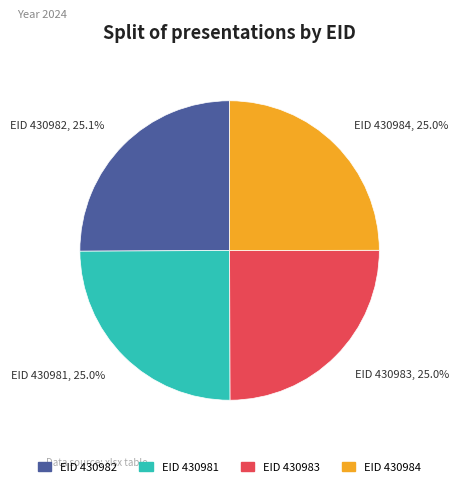

Do EID 430983 and EID 430981 together represent more than half of the pie?

No